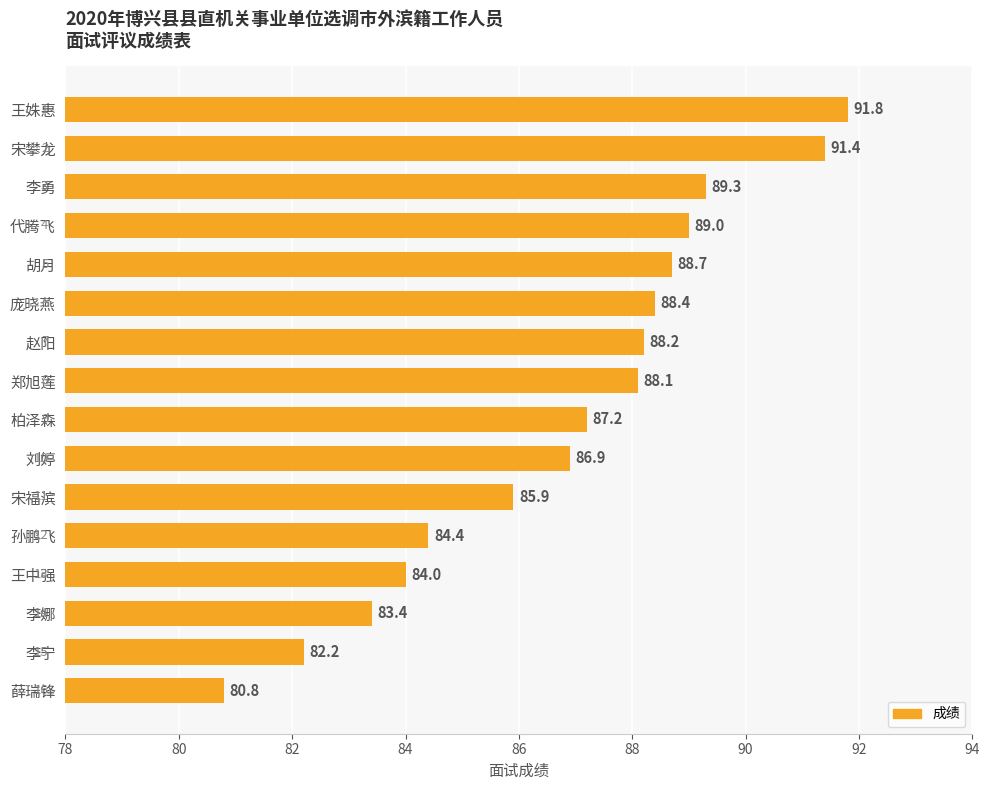

Are the bars grouped side by side (vs. stacked)?

No